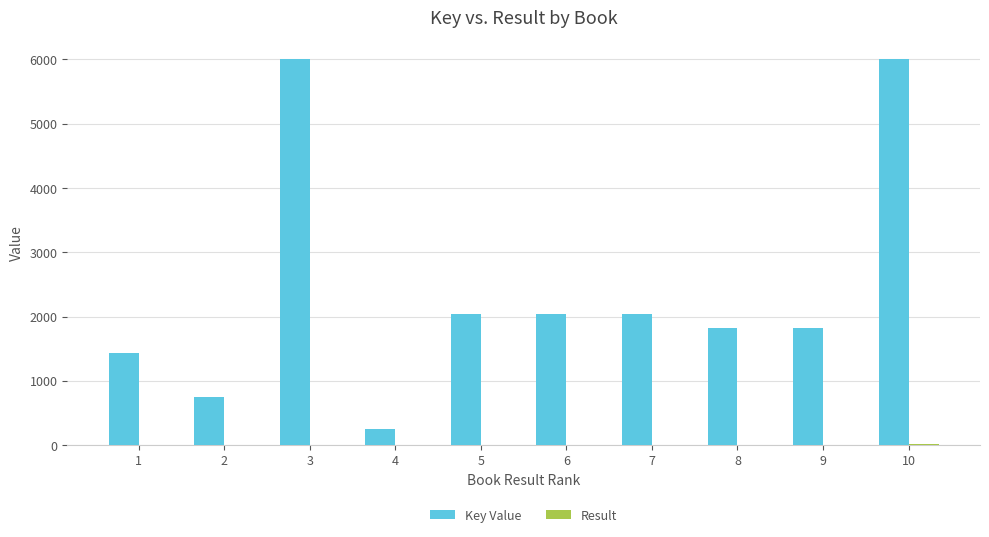

At which label does Key Value first exceed 2033?

3